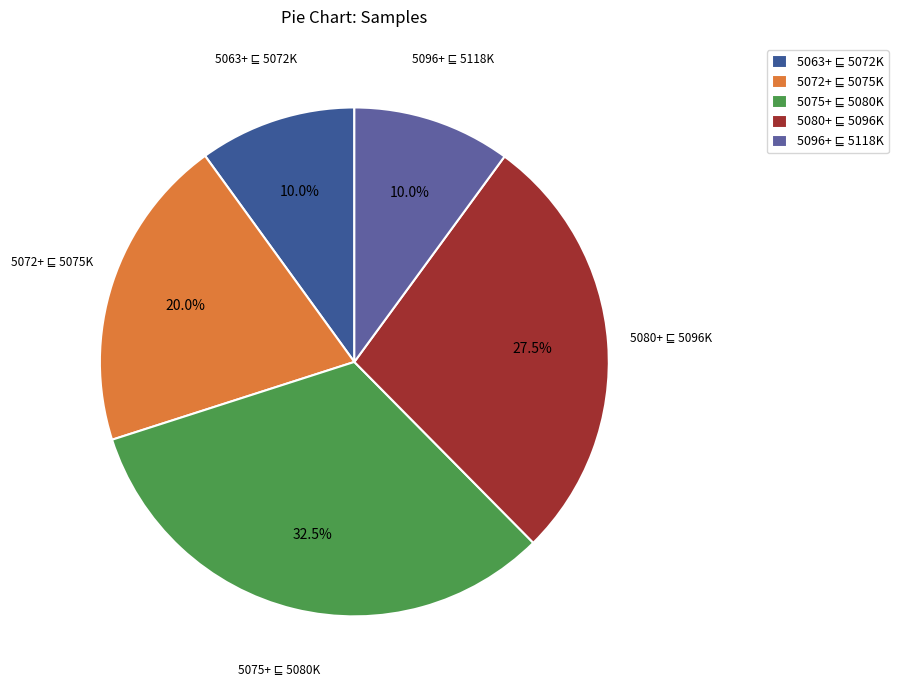

Does any single category account for the majority?

No